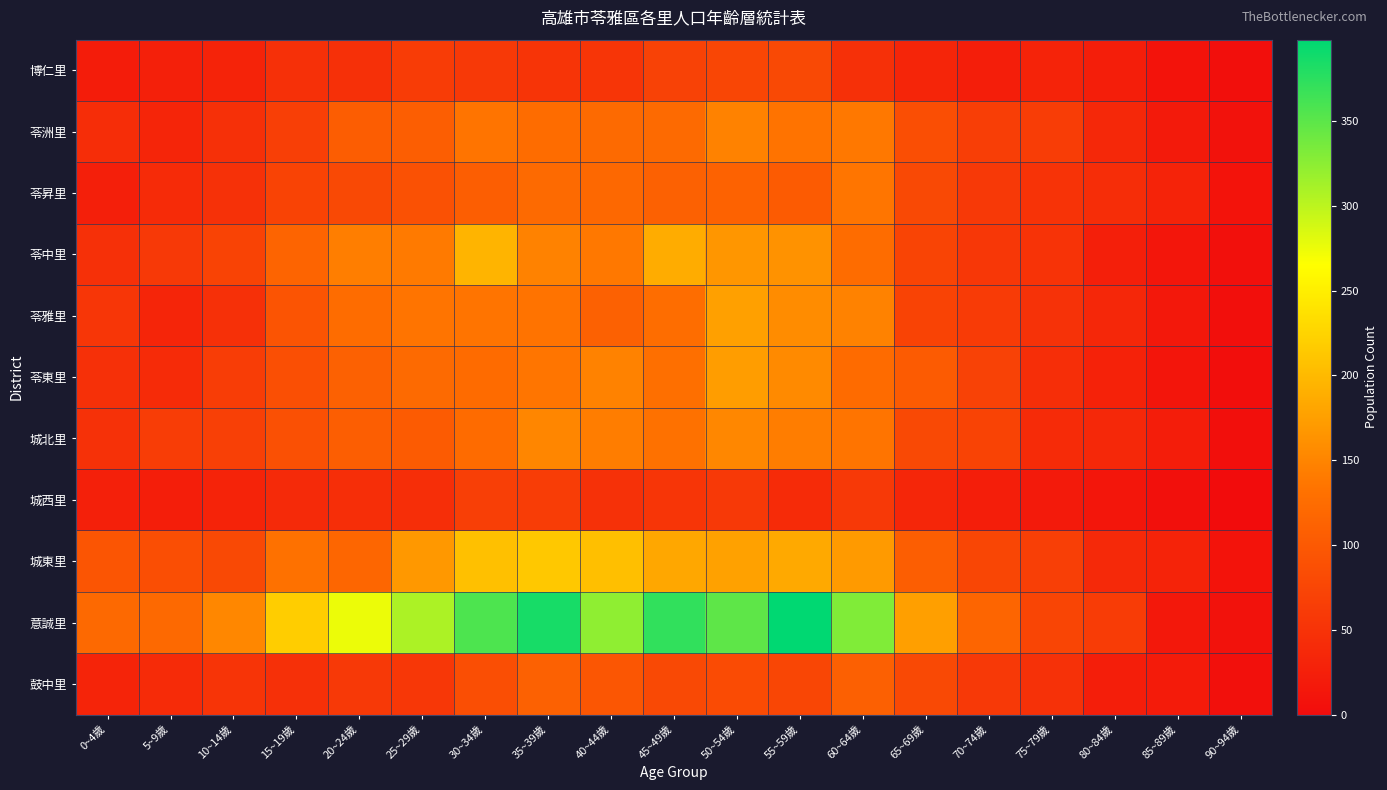

Which series has the largest total across all categories?

意誠里